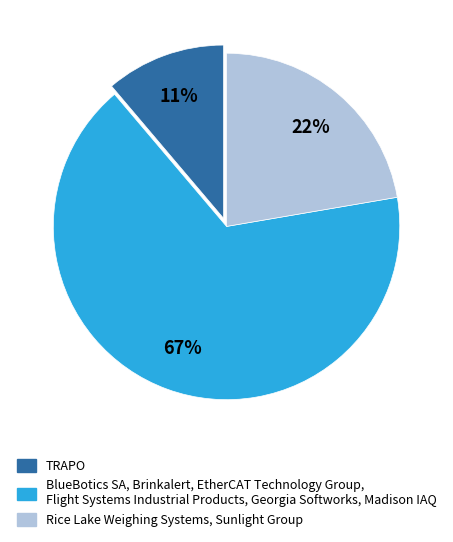

To the nearest percent, what is the average slice percentage?

33%